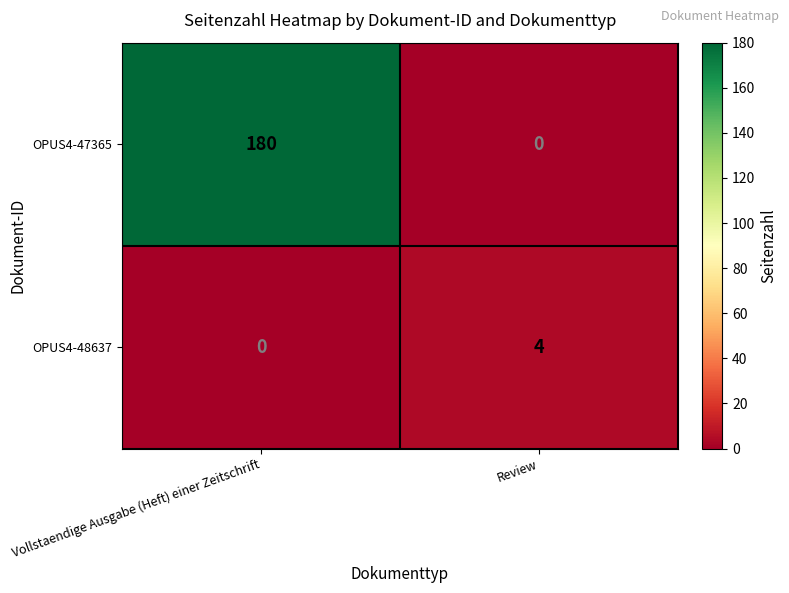

How many positive values does the OPUS4-47365 series have?

1